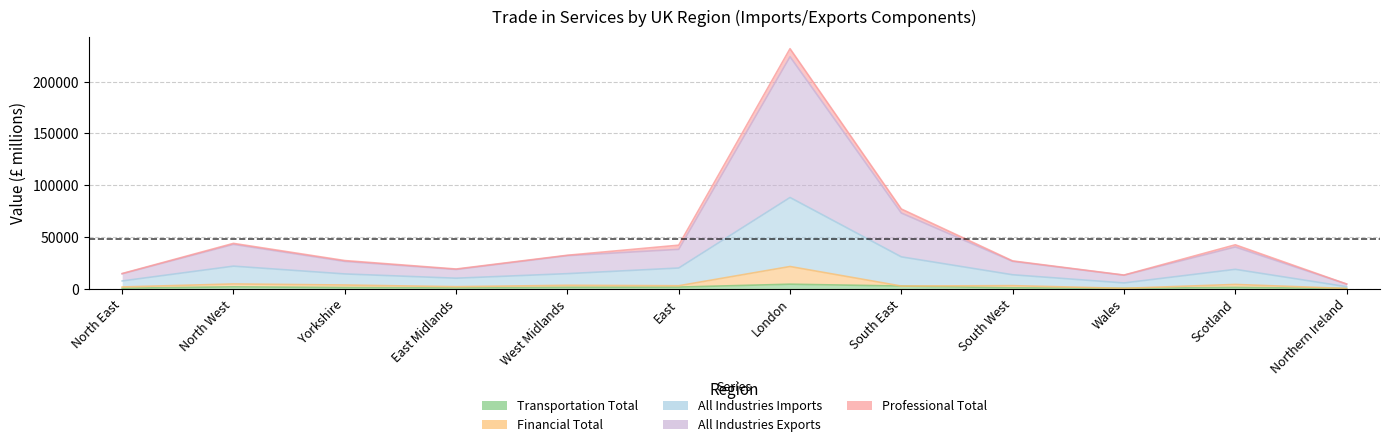

Between Yorkshire and Northern Ireland, which is larger?

Yorkshire